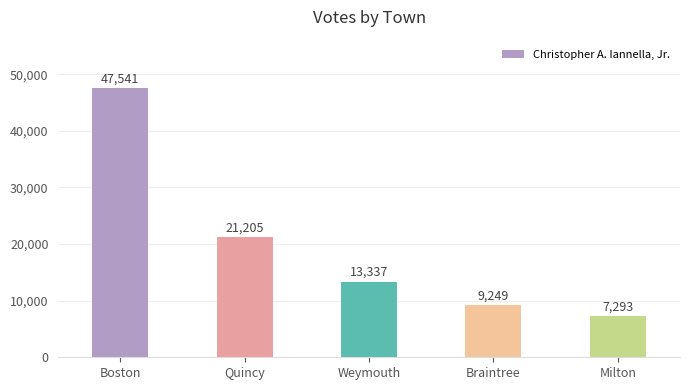

Reading left to right, list all the values displayed in this chart.

47541	21205	13337	9249	7293